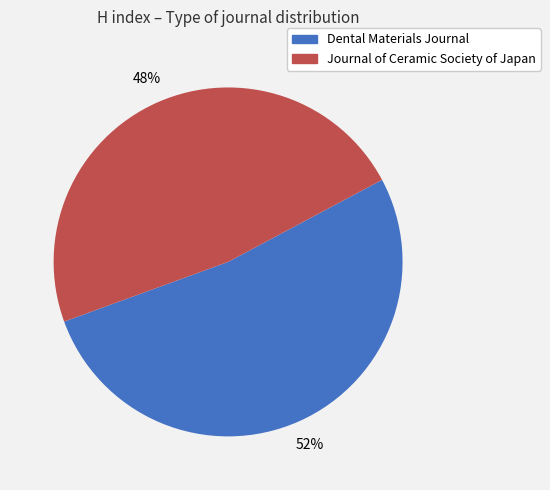

Between Journal of Ceramic Society of Japan and Dental Materials Journal, which is larger?

Dental Materials Journal